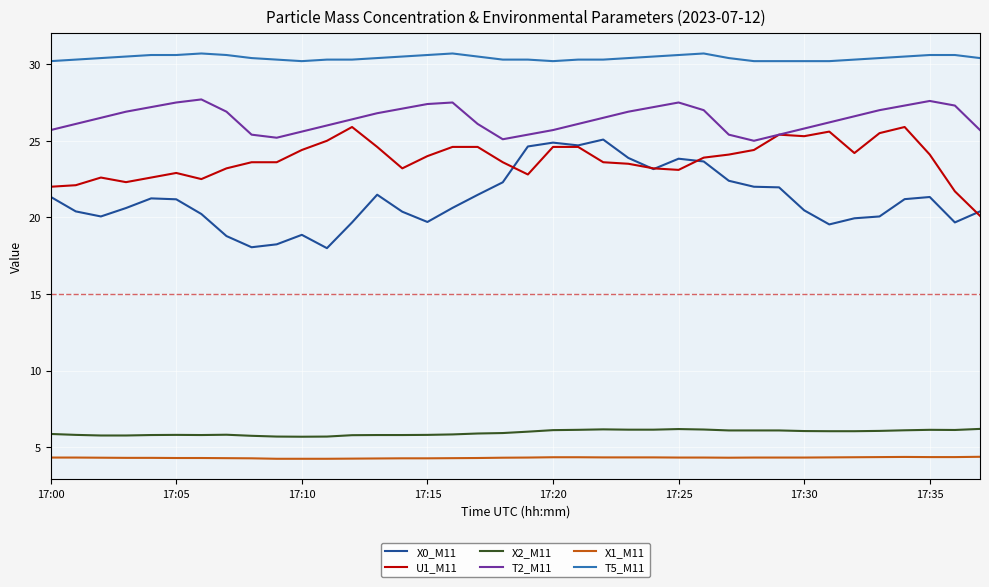

True or false: X2_M11 and T5_M11 cross at least once.

False